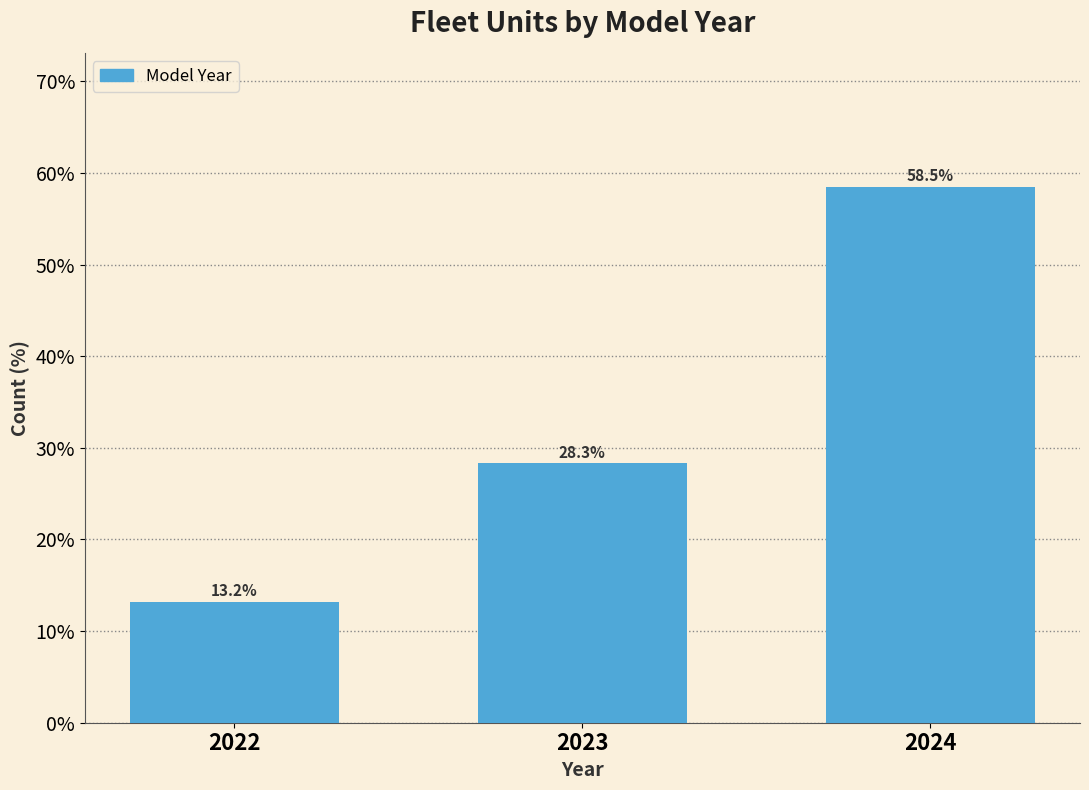

Reading left to right, list all the values displayed in this chart.

2022=13.2	2023=28.3	2024=58.5